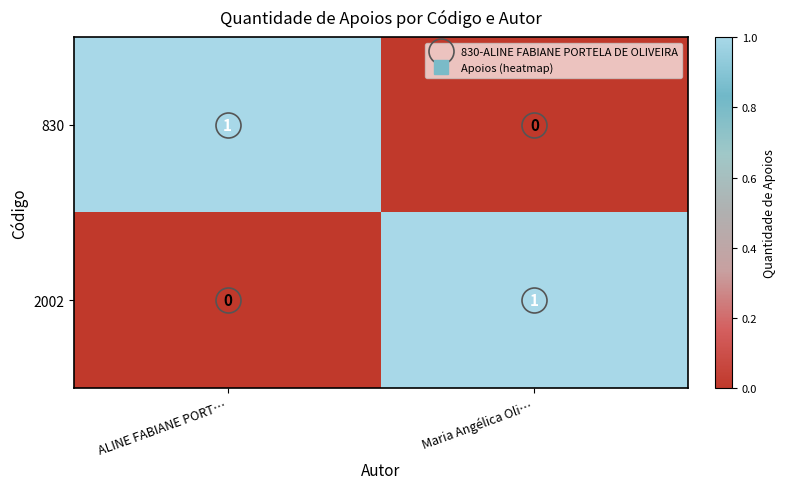

What is the total value across all series at Maria Angélica Oli…?

1